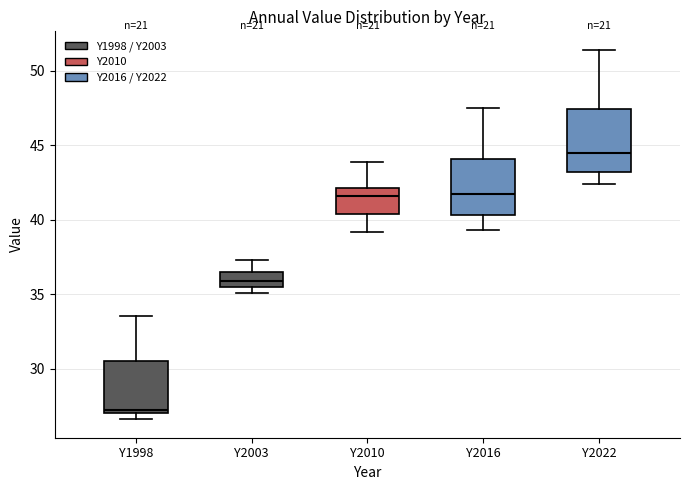

Where does the lower whisker of the box for Y2016 end on the y-axis? The values are not printed on the chart, so give them approximately, as read against the axis.

39.5